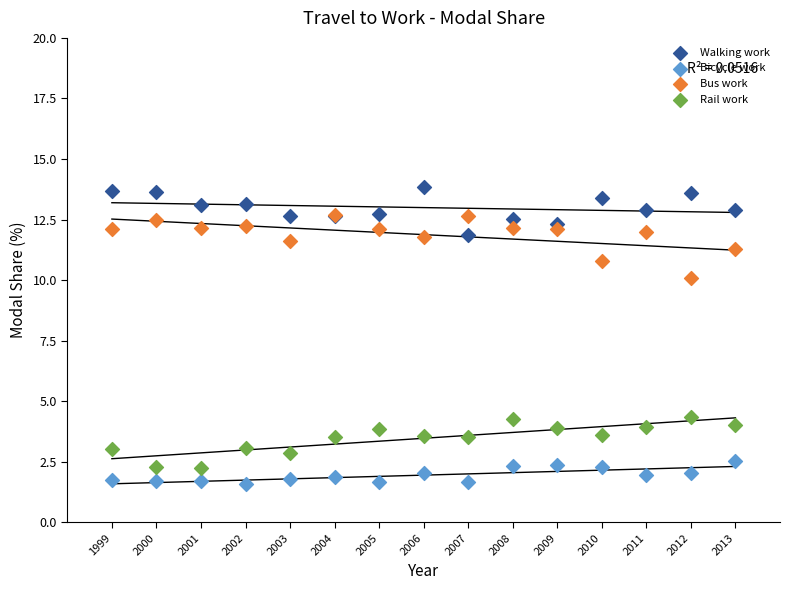

What are all the series names shown in the legend?

Walking work, Bicycle work, Bus work, Rail work